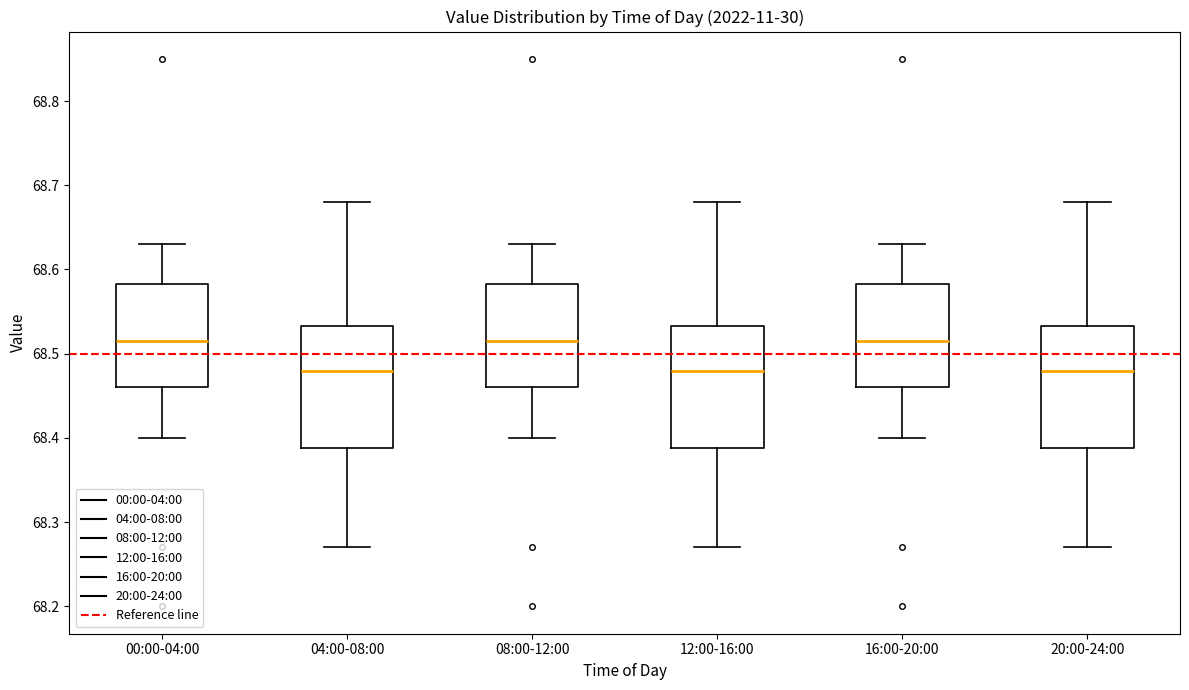

Where is the upper edge of the box for 12:00-16:00 on the y-axis? The values are not printed on the chart, so give them approximately, as read against the axis.

68.53